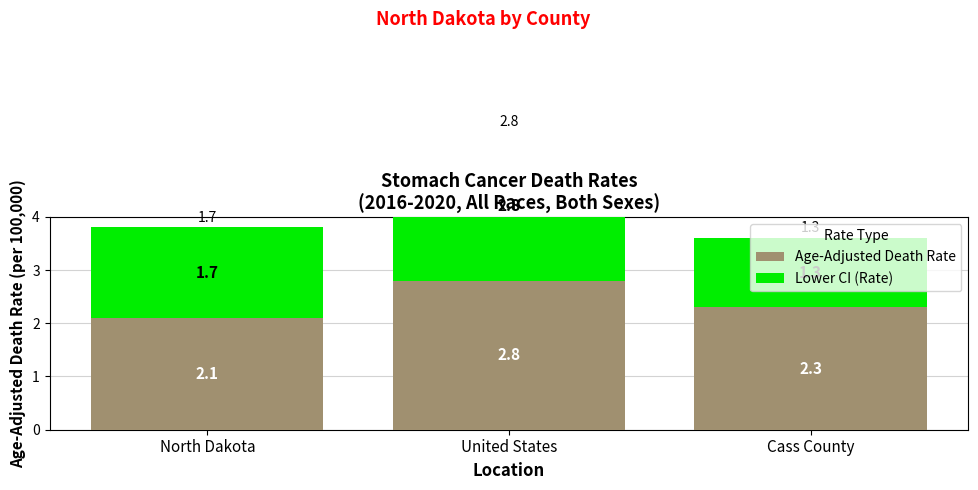

Is the value of Age-Adjusted Death Rate at North Dakota greater than the value of Lower CI (Rate) at United States?

No